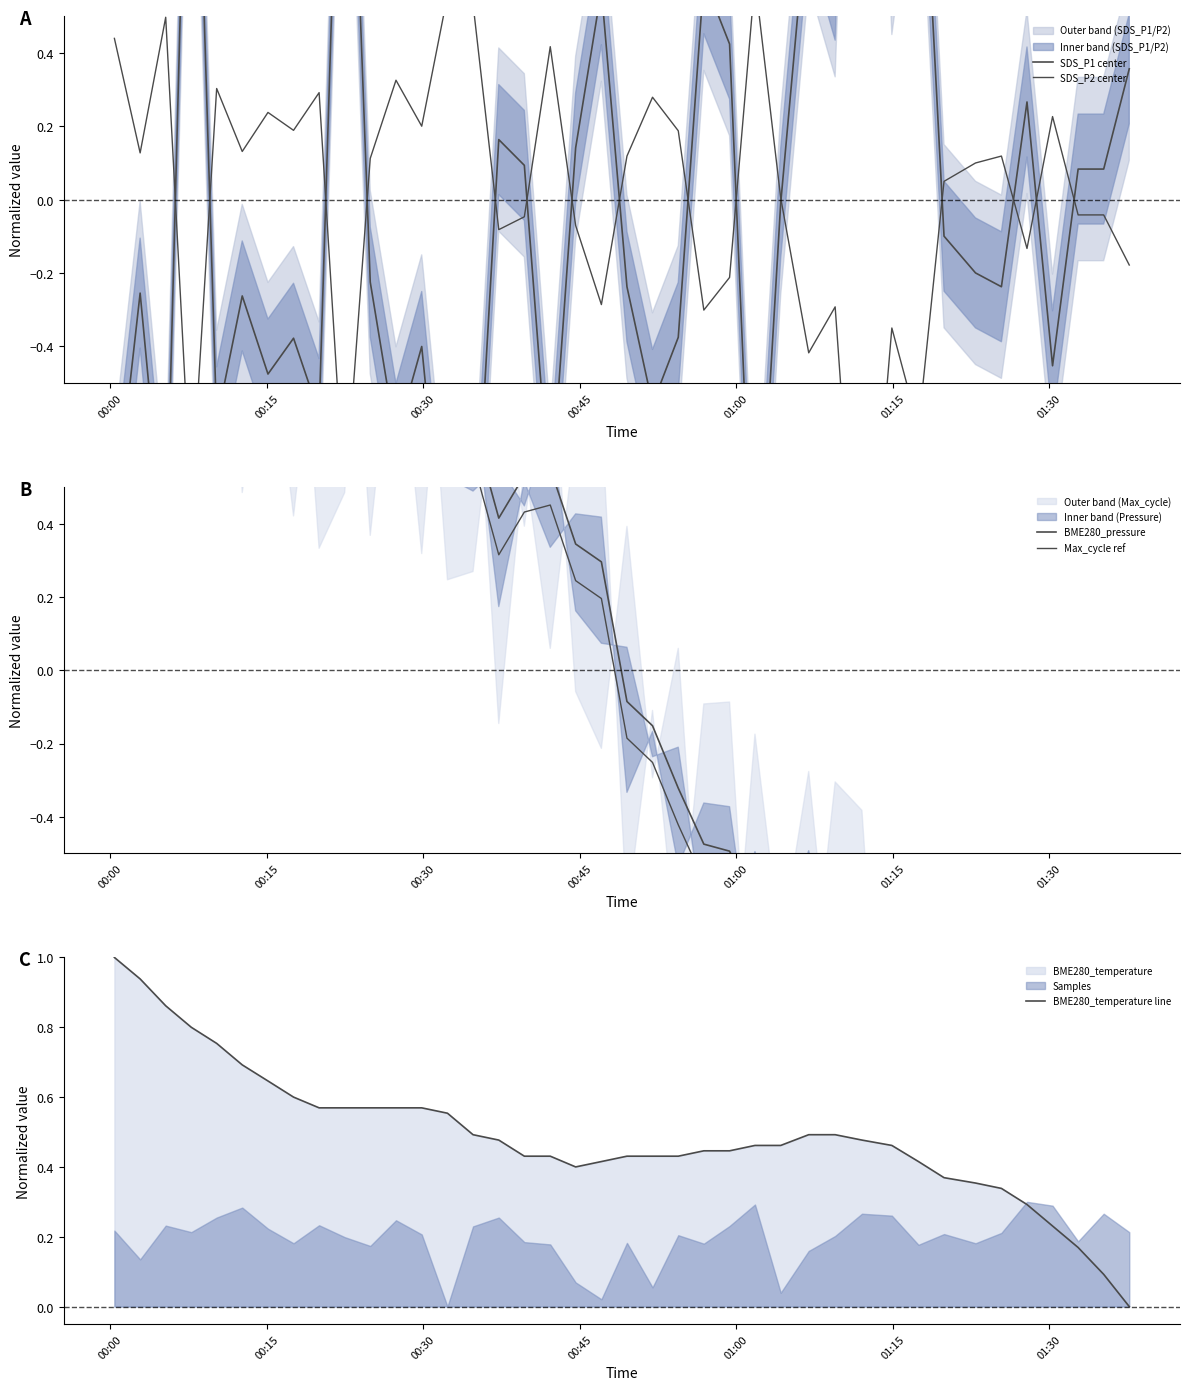

What is the maximum value for BME280_temperature line?

1.0